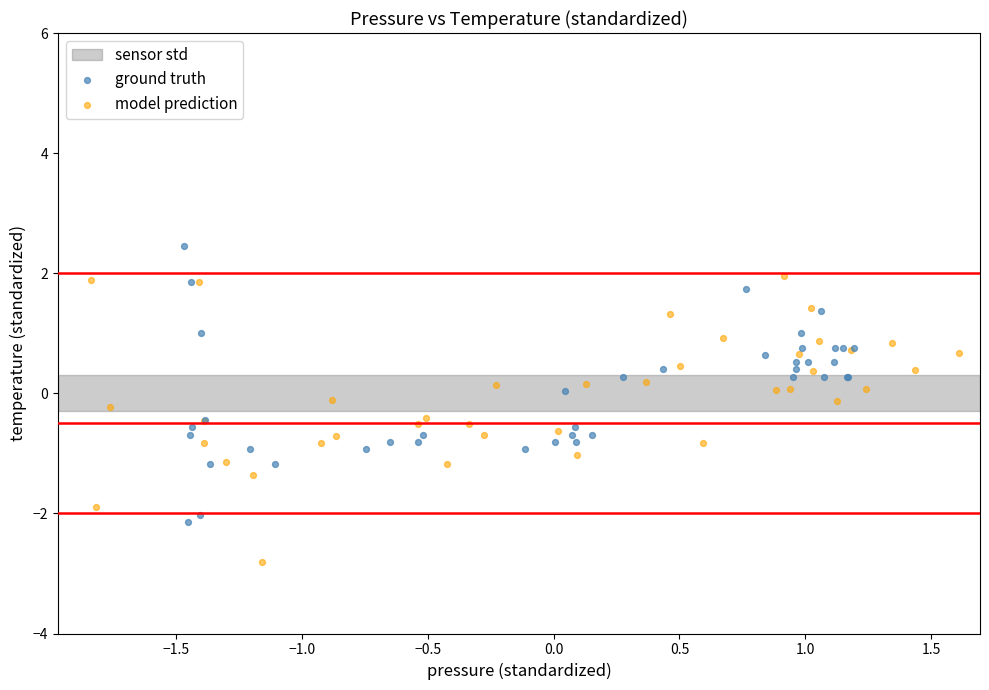

Which series reaches the maximum Y coordinate?

ground truth